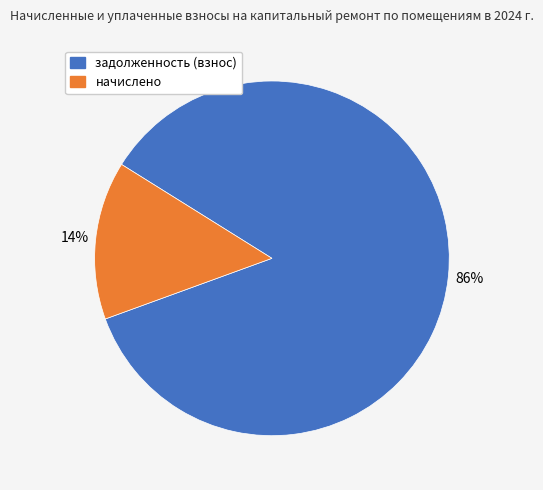

To the nearest percent, what is the average slice percentage?

50%